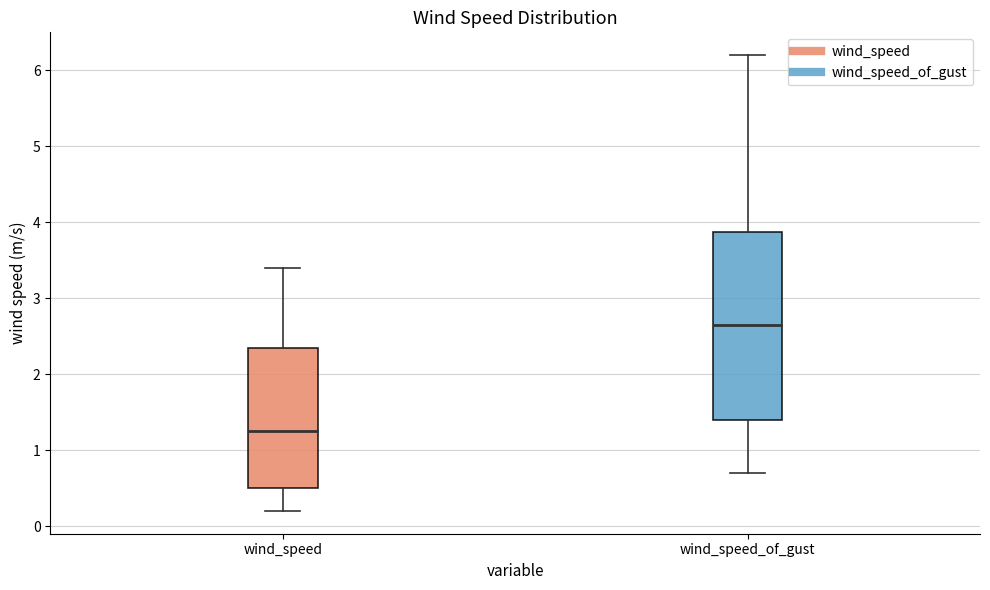

Which box has the highest median line?

wind_speed_of_gust